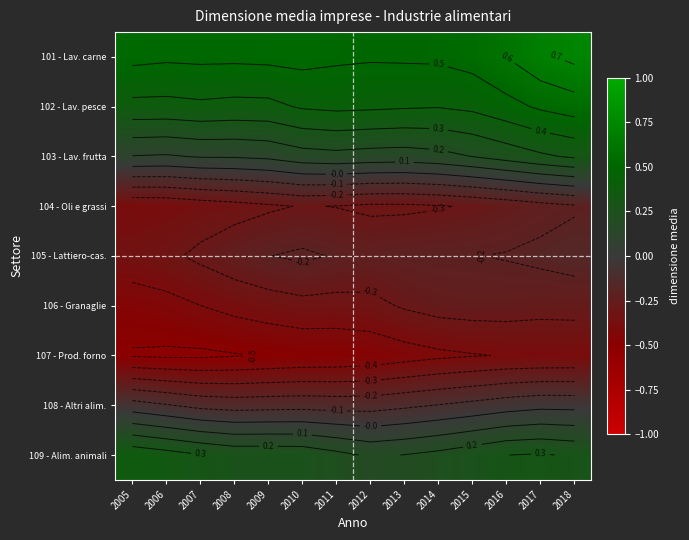

Between 2017 and 2010, which is larger?

2017